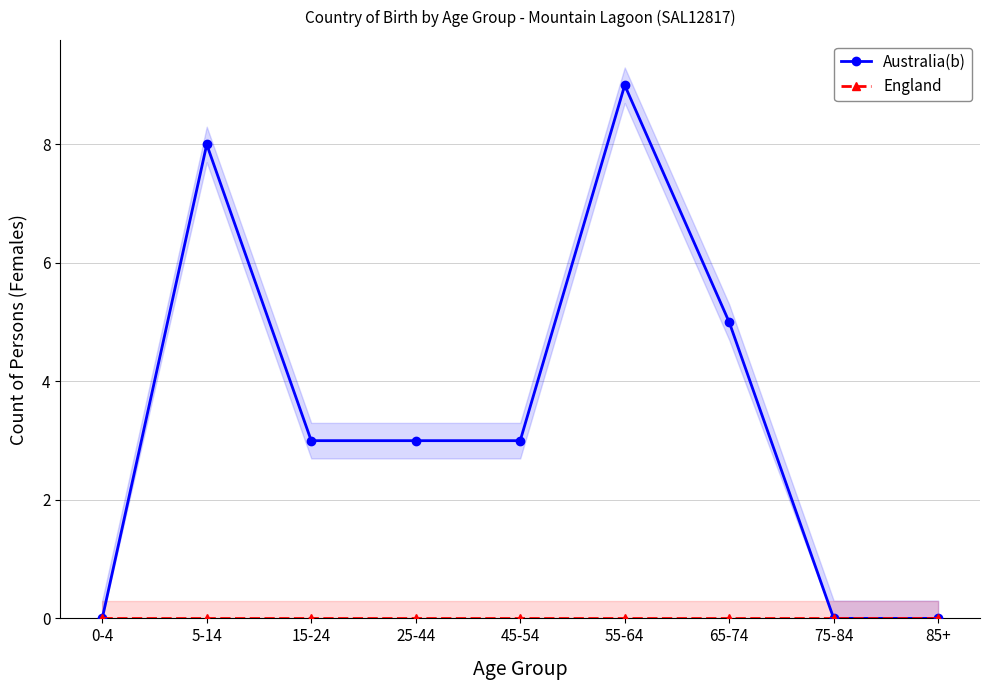

Reading left to right, extract all data points from this chart.

Australia(b): 0	8	3	3	3	9	5	0	0
England: 0	0	0	0	0	0	0	0	0